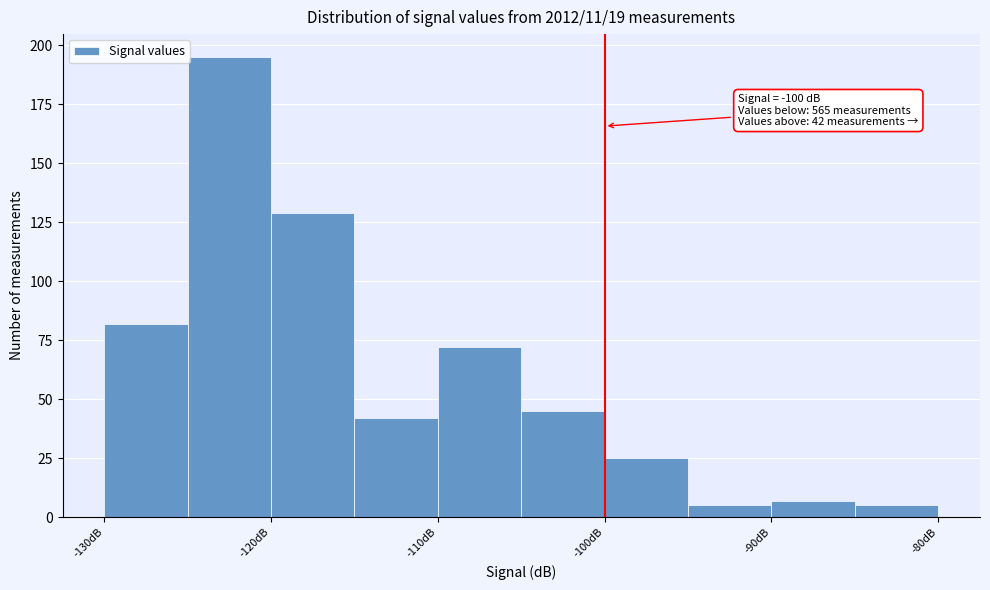

Which range on the x-axis has the tallest bar?

-125 to -120